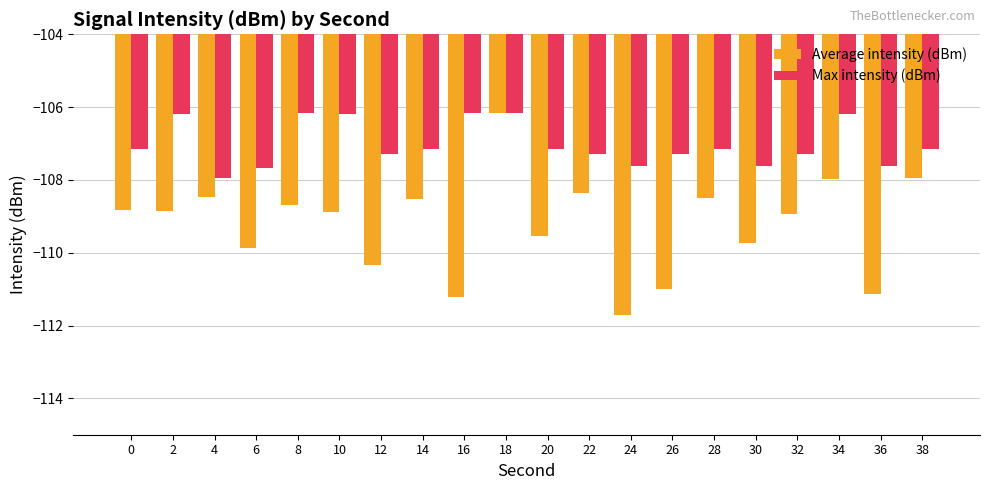

The value of Average intensity (dBm) at 0 is -108.8. True or false?

True